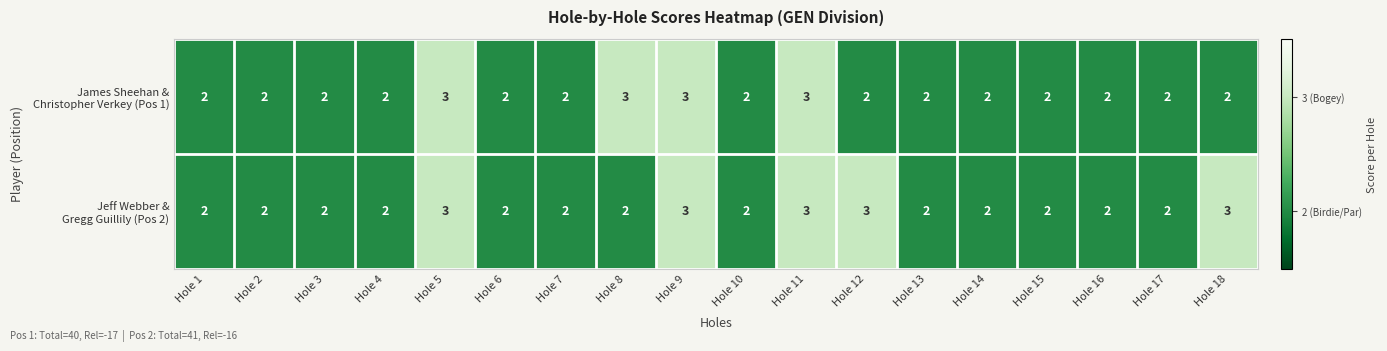

What is the maximum value shown in the chart?

3